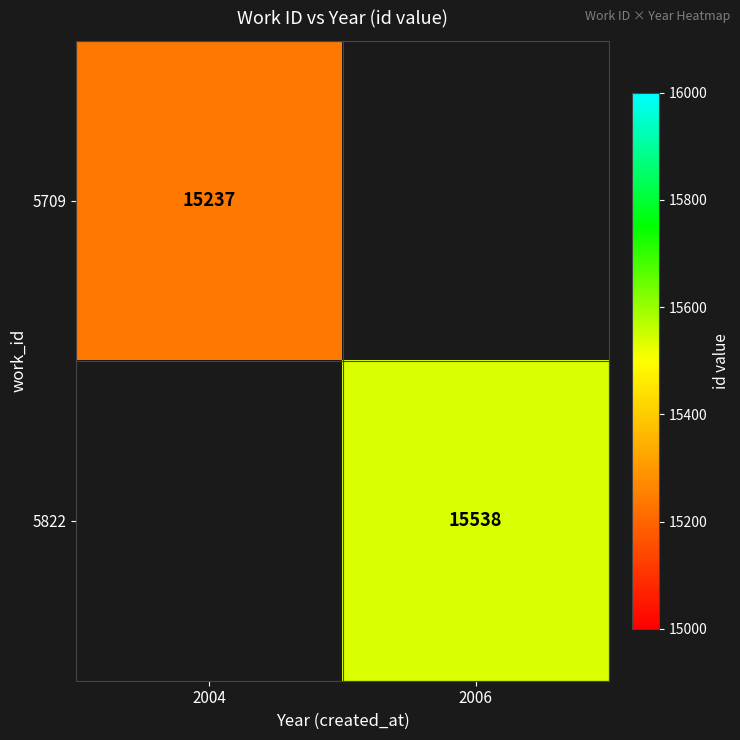

The 5709 series shows 15237 at 2004. True or false?

True